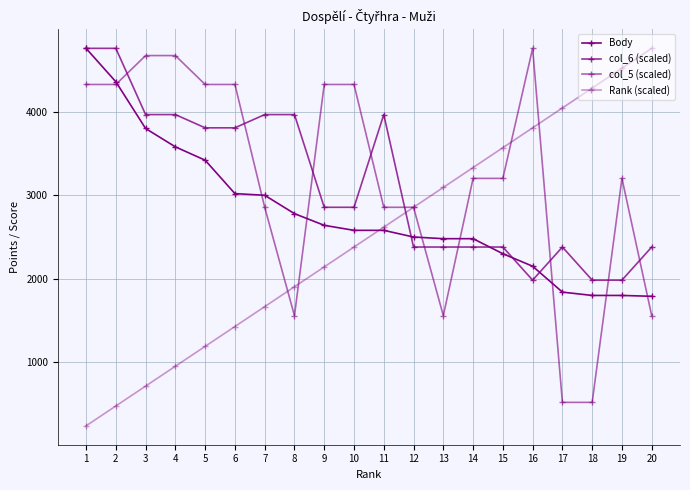

Where is Rank (scaled) nearest to the value 2499?

10